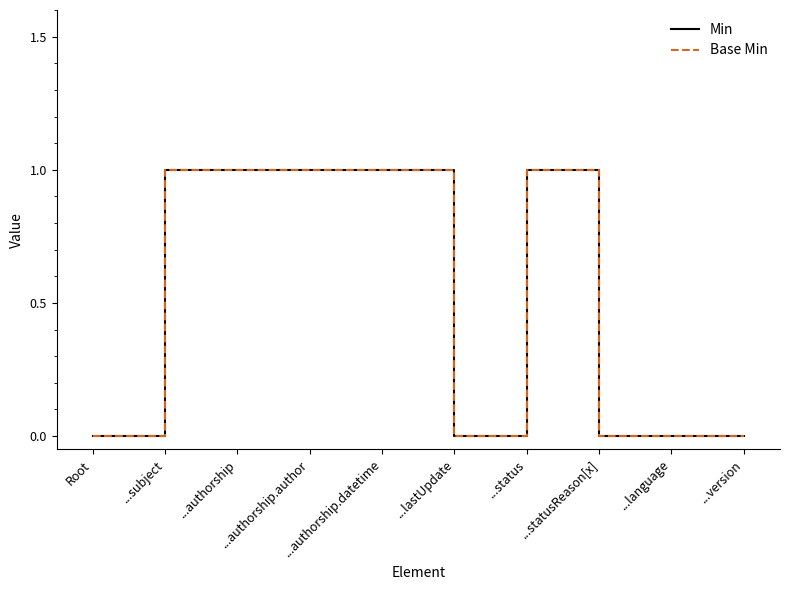

Reading left to right, list all the values displayed in this chart.

Min: Root=0	...subject=1	...authorship=1	...authorship.author=1	...authorship.datetime=1	...lastUpdate=0	...status=1	...statusReason[x]=0	...language=0	...version=0
Base Min: Root=0	...subject=1	...authorship=1	...authorship.author=1	...authorship.datetime=1	...lastUpdate=0	...status=1	...statusReason[x]=0	...language=0	...version=0